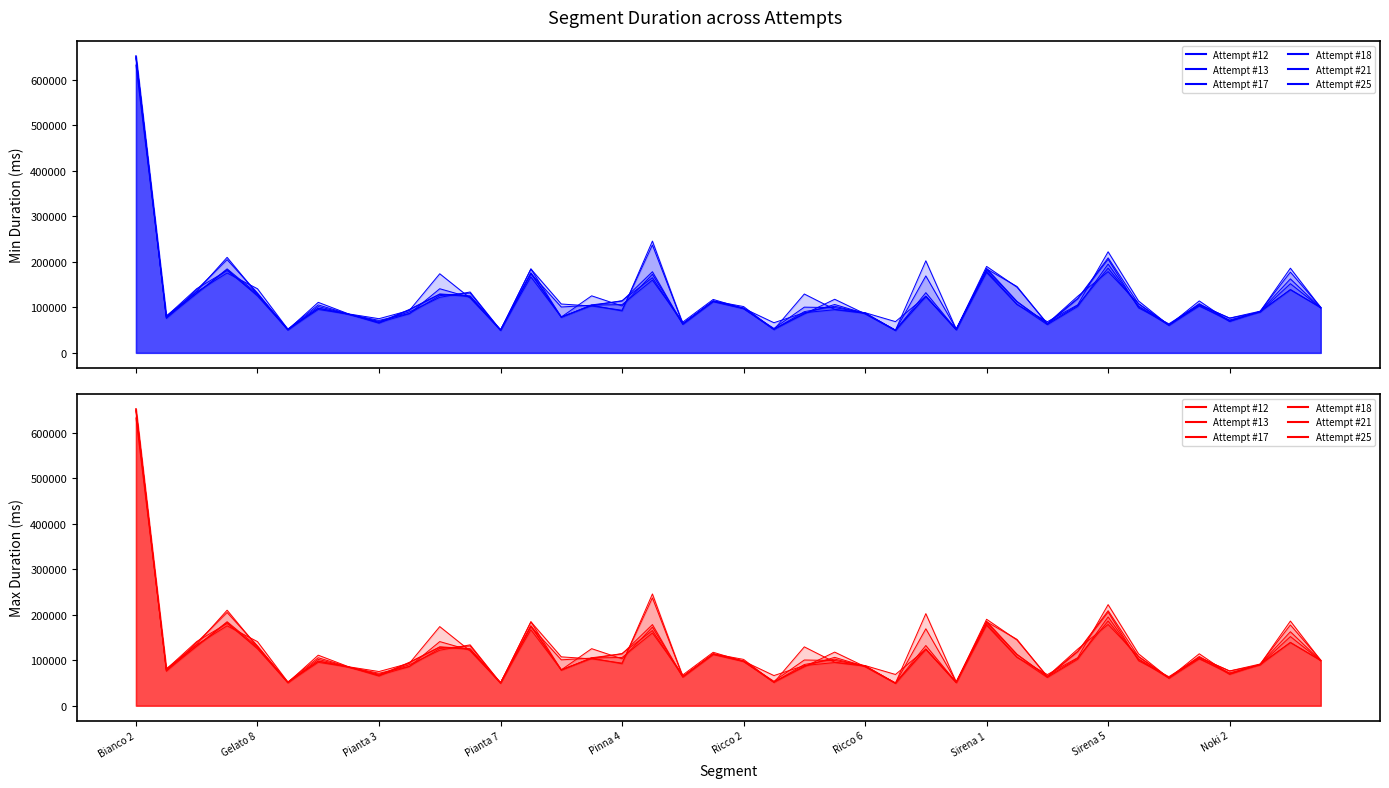

Reading left to right, what are all the values shown in this chart?

Attempt #12: Bianco 2=632293	Bianco 3=81194	Bianco 4=134059	Bianco 5=175523	Gelato 8=140893	Gelato 7=51990	Pianta 1=98115	Pianta 2=84950	Pianta 3=69050	Pianta 4=89987	Pianta 5=121960	Pianta 6=133764	Pianta 7=49661	Pinna 1=184454	Pinna 2=78387	Pinna 3=104956	Pinna 4=106038	Pinna 6=159838	Pinna 7=67715	Ricco 1=117412	Ricco 2=97675	Ricco 3=51841	Ricco 4=86965	Ricco 5=106271	Ricco 6=86497	Ricco 7=49511	Bianco 6=169071	Bianco 7=52779	Sirena 1=185513	Sirena 2=113092	Sirena 3=63821	Sirena 4=104365	Sirena 5=186180	Sirena 6=103051	Sirena 7=61702	Noki 1=108273	Noki 2=70616	Noki 3=90801	Noki 4=162578	Noki 5=98696
Attempt #13: Bianco 2=648030	Bianco 3=76020	Bianco 4=138861	Bianco 5=204887	Gelato 8=131518	Gelato 7=50915	Pianta 1=111039	Pianta 2=85608	Pianta 3=75122	Pianta 4=93199	Pianta 5=173857	Pianta 6=120476	Pianta 7=50357	Pinna 1=174297	Pinna 2=100819	Pinna 3=104691	Pinna 4=92065	Pinna 6=245638	Pinna 7=64108	Ricco 1=112435	Ricco 2=97098	Ricco 3=53734	Ricco 4=100456	Ricco 5=99399	Ricco 6=88112	Ricco 7=49686	Bianco 6=202323	Bianco 7=51899	Sirena 1=176700	Sirena 2=106078	Sirena 3=68485	Sirena 4=105682	Sirena 5=222146	Sirena 6=114185	Sirena 7=60524	Noki 1=114152	Noki 2=68789	Noki 3=91036	Noki 4=177460	Noki 5=100158
Attempt #17: Bianco 2=652105	Bianco 3=78482	Bianco 4=135314	Bianco 5=209901	Gelato 8=129038	Gelato 7=52124	Pianta 1=105414	Pianta 2=85214	Pianta 3=66974	Pianta 4=95423	Pianta 5=129517	Pianta 6=125341	Pianta 7=50643	Pinna 1=166883	Pinna 2=78775	Pinna 3=125368	Pinna 4=103119	Pinna 6=172651	Pinna 7=63895	Ricco 1=114098	Ricco 2=101801	Ricco 3=51196	Ricco 4=129334	Ricco 5=95607	Ricco 6=88242	Ricco 7=68679	Bianco 6=124276	Bianco 7=51625	Sirena 1=189985	Sirena 2=144379	Sirena 3=64430	Sirena 4=124503	Sirena 5=178537	Sirena 6=108286	Sirena 7=61311	Noki 1=105914	Noki 2=76220	Noki 3=89297	Noki 4=139310	Noki 5=99033
Attempt #18: Bianco 2=648550	Bianco 3=80295	Bianco 4=141130	Bianco 5=180785	Gelato 8=127144	Gelato 7=50454	Pianta 1=101787	Pianta 2=84985	Pianta 3=71301	Pianta 4=86506	Pianta 5=125764	Pianta 6=131420	Pianta 7=50161	Pinna 1=184416	Pinna 2=107384	Pinna 3=102910	Pinna 4=93727	Pinna 6=236978	Pinna 7=64465	Ricco 1=113884	Ricco 2=97950	Ricco 3=66268	Ricco 4=88271	Ricco 5=94858	Ricco 6=86809	Ricco 7=49981	Bianco 6=123917	Bianco 7=50604	Sirena 1=183079	Sirena 2=112323	Sirena 3=64538	Sirena 4=119780	Sirena 5=208779	Sirena 6=107832	Sirena 7=61134	Noki 1=102741	Noki 2=72162	Noki 3=90056	Noki 4=152002	Noki 5=99009
Attempt #21: Bianco 2=652674	Bianco 3=79334	Bianco 4=130980	Bianco 5=184571	Gelato 8=129774	Gelato 7=50411	Pianta 1=97948	Pianta 2=84771	Pianta 3=66729	Pianta 4=85942	Pianta 5=140921	Pianta 6=121927	Pianta 7=50371	Pinna 1=174376	Pinna 2=79195	Pinna 3=103640	Pinna 4=114736	Pinna 6=165170	Pinna 7=63490	Ricco 1=113752	Ricco 2=97667	Ricco 3=51689	Ricco 4=90568	Ricco 5=102406	Ricco 6=86833	Ricco 7=49721	Bianco 6=132264	Bianco 7=51243	Sirena 1=184484	Sirena 2=145857	Sirena 3=63397	Sirena 4=118631	Sirena 5=205613	Sirena 6=98907	Sirena 7=63857	Noki 1=106146	Noki 2=76431	Noki 3=91574	Noki 4=138581	Noki 5=99783
Attempt #25: Bianco 2=652151	Bianco 3=76260	Bianco 4=130804	Bianco 5=182972	Gelato 8=124815	Gelato 7=51076	Pianta 1=95309	Pianta 2=85102	Pianta 3=65017	Pianta 4=94540	Pianta 5=128468	Pianta 6=124007	Pianta 7=49194	Pinna 1=175797	Pinna 2=77997	Pinna 3=105441	Pinna 4=113764	Pinna 6=178324	Pinna 7=62616	Ricco 1=113479	Ricco 2=98598	Ricco 3=51806	Ricco 4=85411	Ricco 5=117810	Ricco 6=85776	Ricco 7=49248	Bianco 6=124729	Bianco 7=50964	Sirena 1=179562	Sirena 2=107148	Sirena 3=61843	Sirena 4=101929	Sirena 5=195149	Sirena 6=101487	Sirena 7=60485	Noki 1=103996	Noki 2=69371	Noki 3=90573	Noki 4=186082	Noki 5=99379